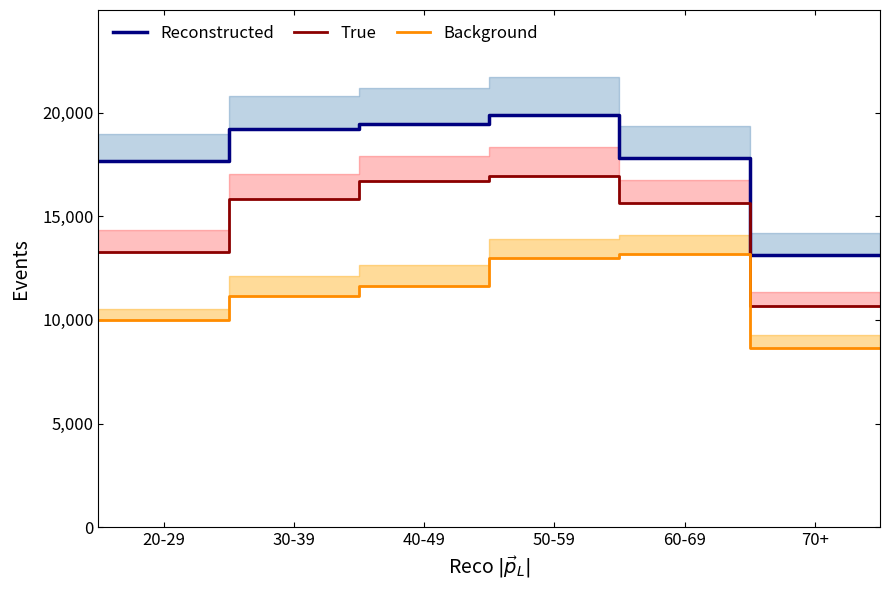

At how many categories does at least one series exceed 13309?

5